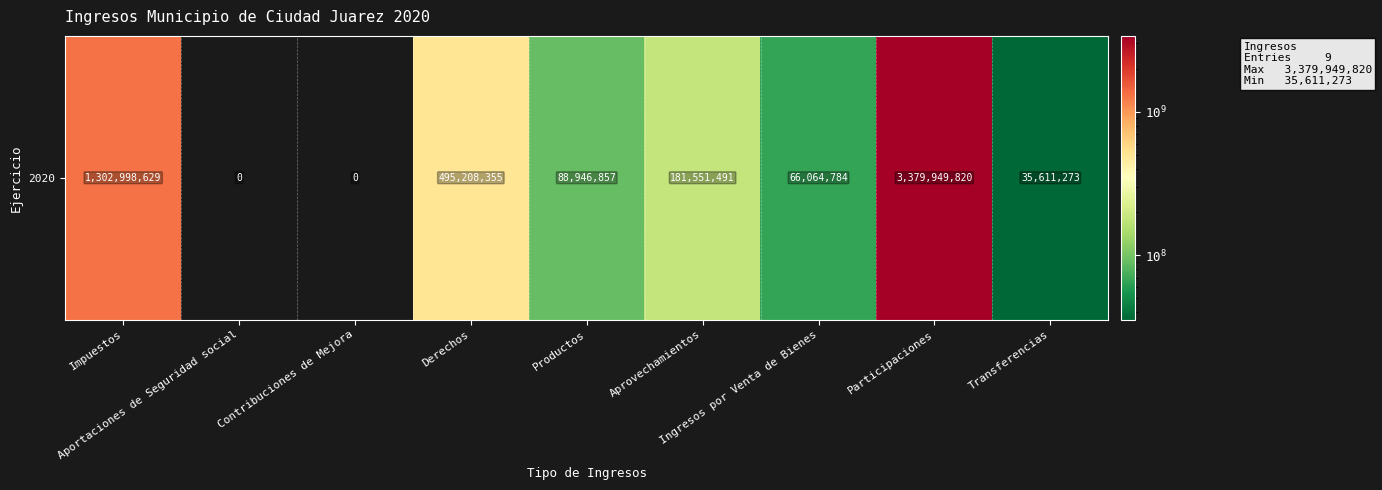

List the labels in order of value, smallest first.

Aportaciones de Seguridad social, Contribuciones de Mejora, Transferencias, Ingresos por Venta de Bienes, Productos, Aprovechamientos, Derechos, Impuestos, Participaciones